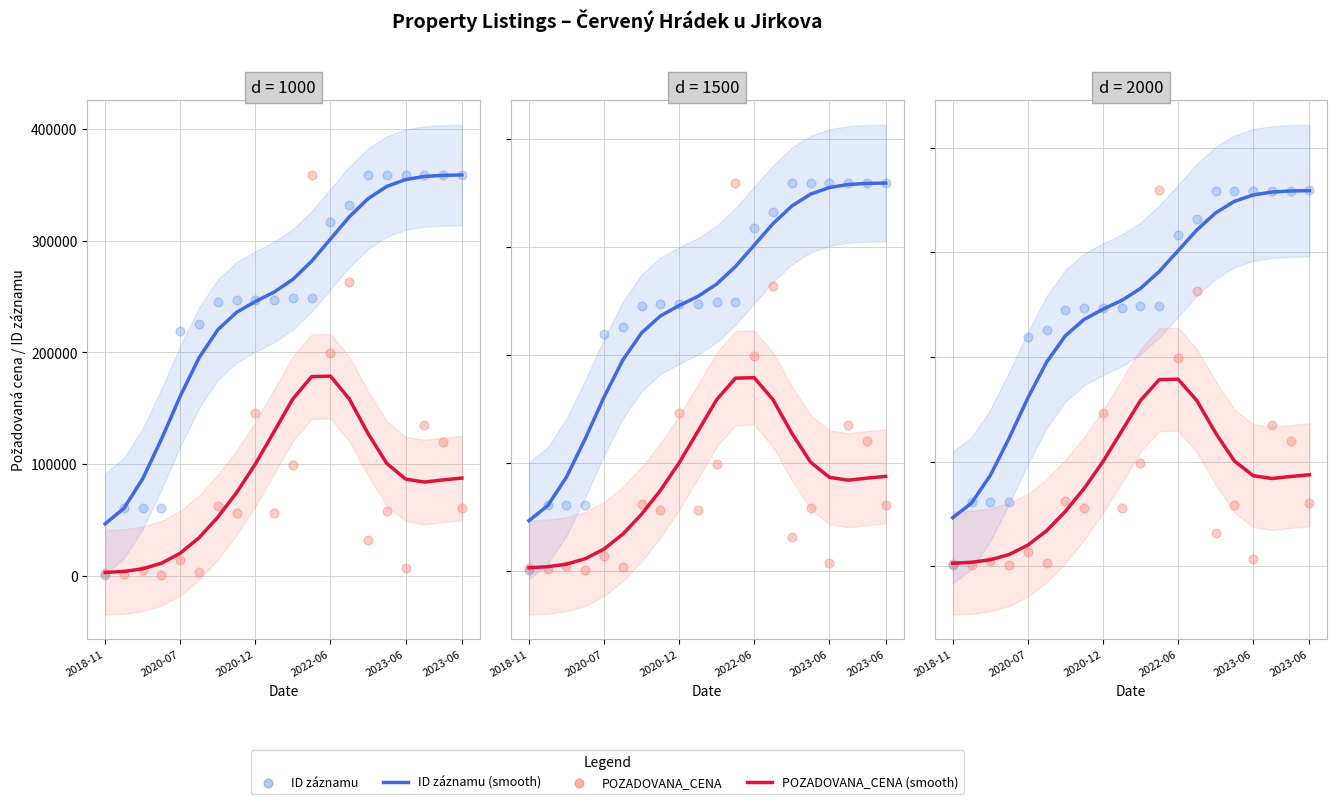

Which series has the largest total across all categories?

ID záznamu (smooth)